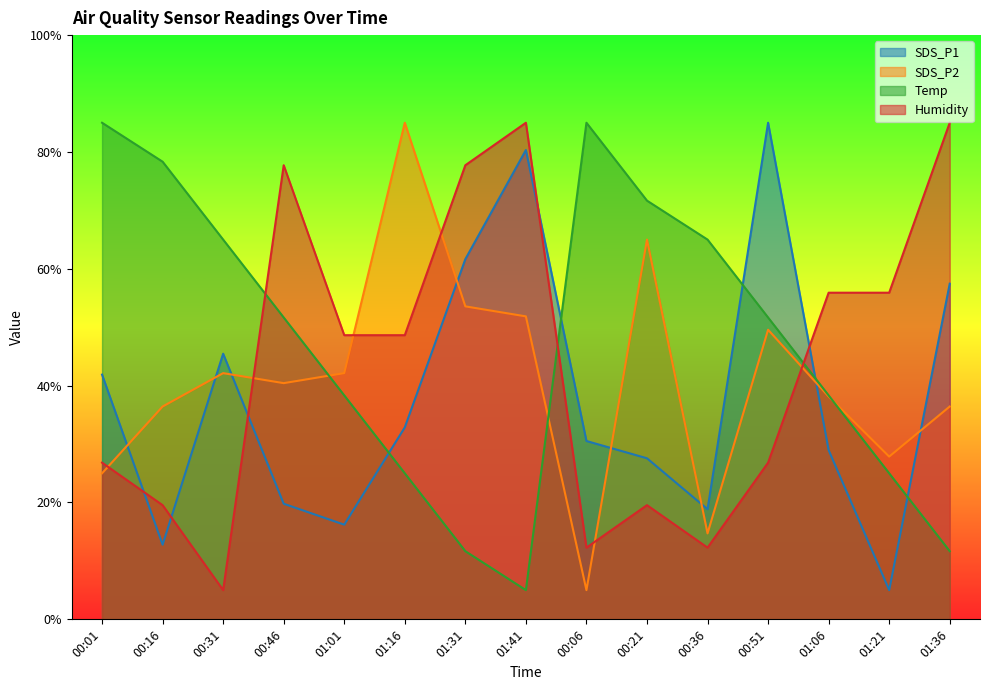

Between 01:01 and 00:06, which series saw the biggest shift?

Temp